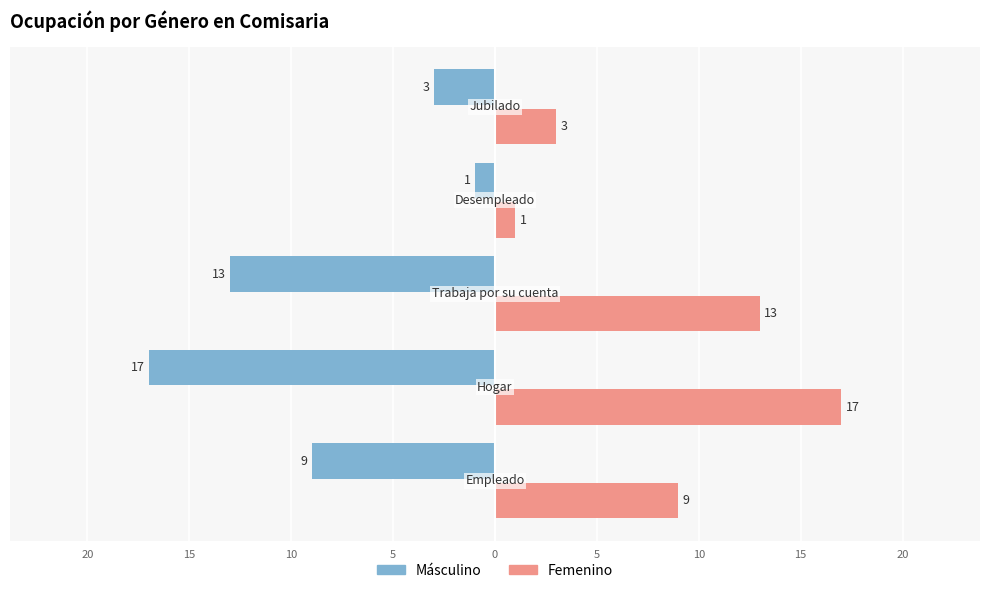

What are all the series names shown in the legend?

Másculino, Femenino